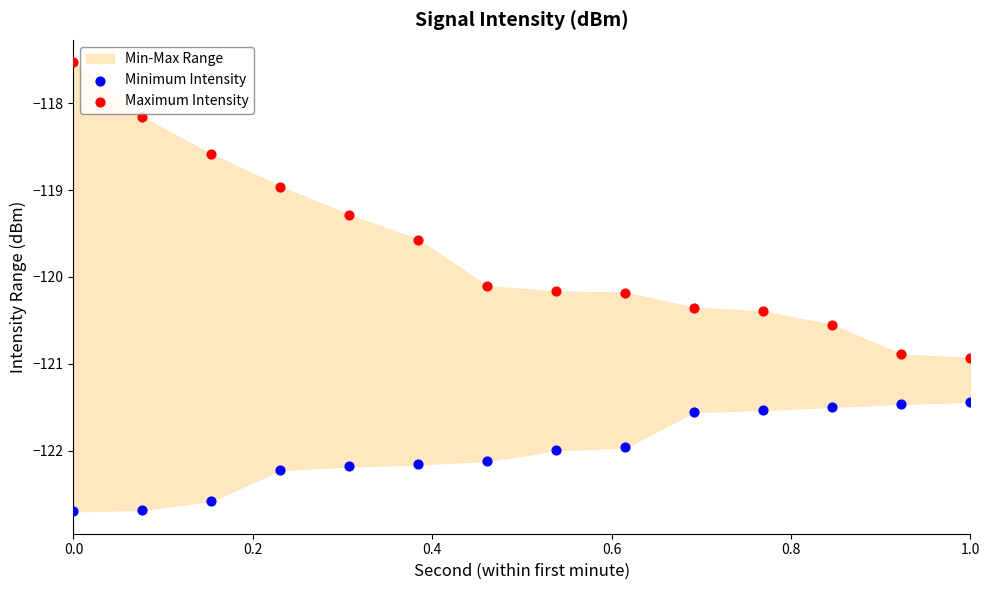

Which series reaches the maximum Y coordinate?

Maximum Intensity